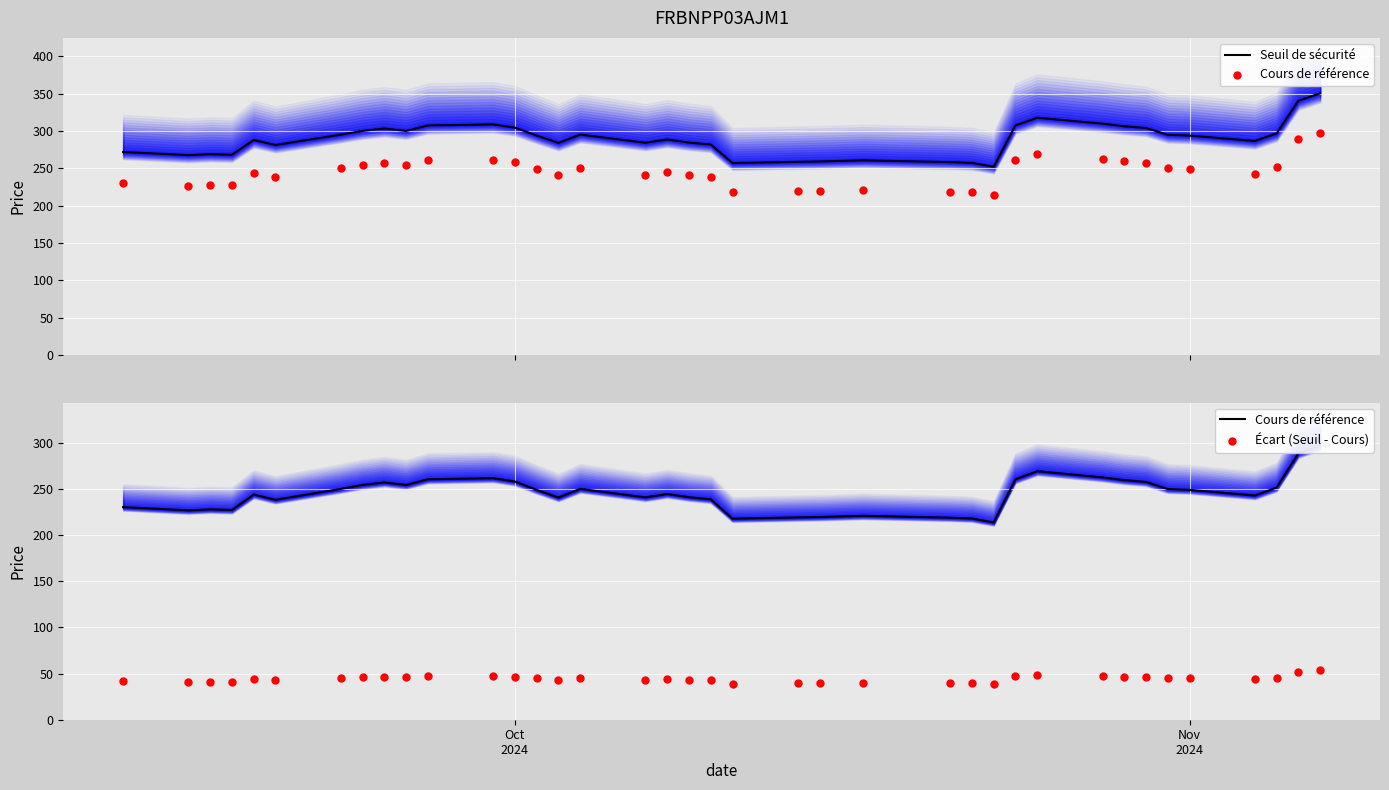

Which series reaches the minimum Y coordinate?

Écart (Seuil - Cours)